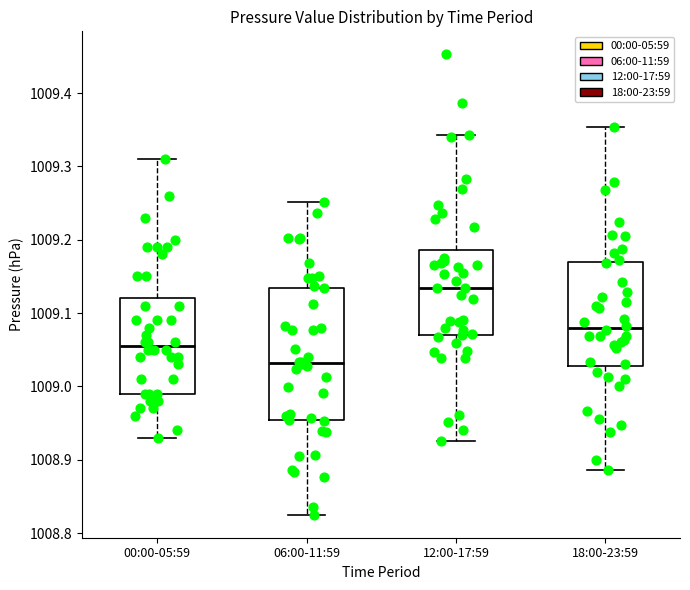

Where does the lower whisker of the box for 06:00-11:59 end on the y-axis? The values are not printed on the chart, so give them approximately, as read against the axis.

1008.83